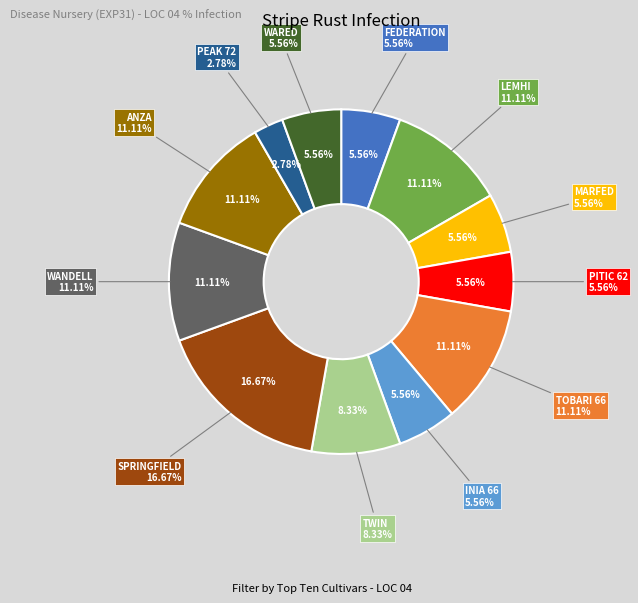

To the nearest percent, what percentage of the pie is WANDELL?

11%